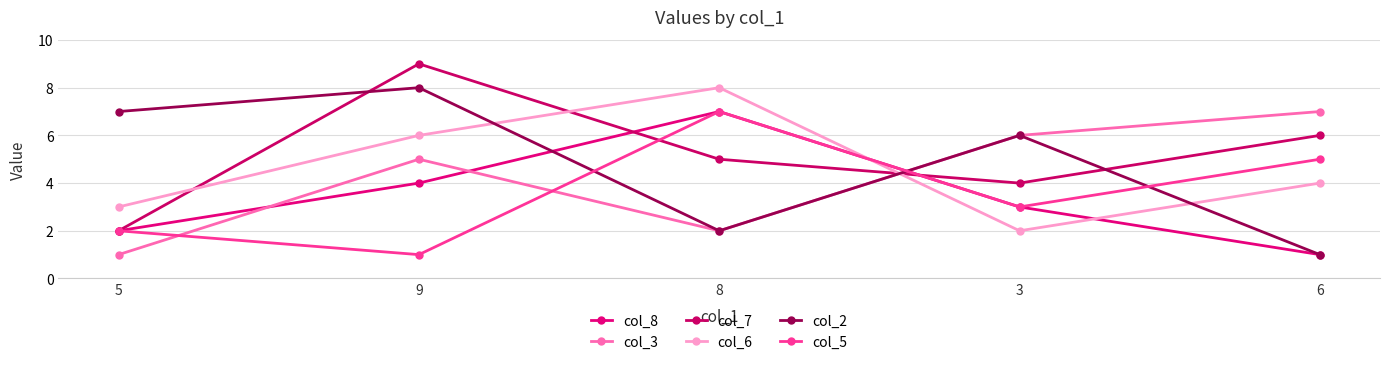

Which series has the largest total across all categories?

col_7